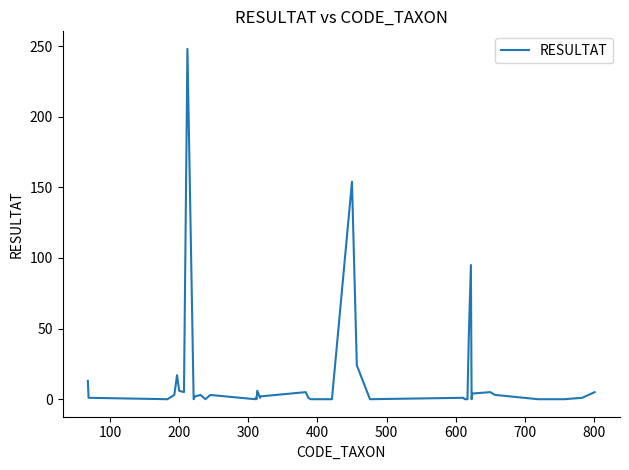

What is the difference between the maximum and minimum values?

248